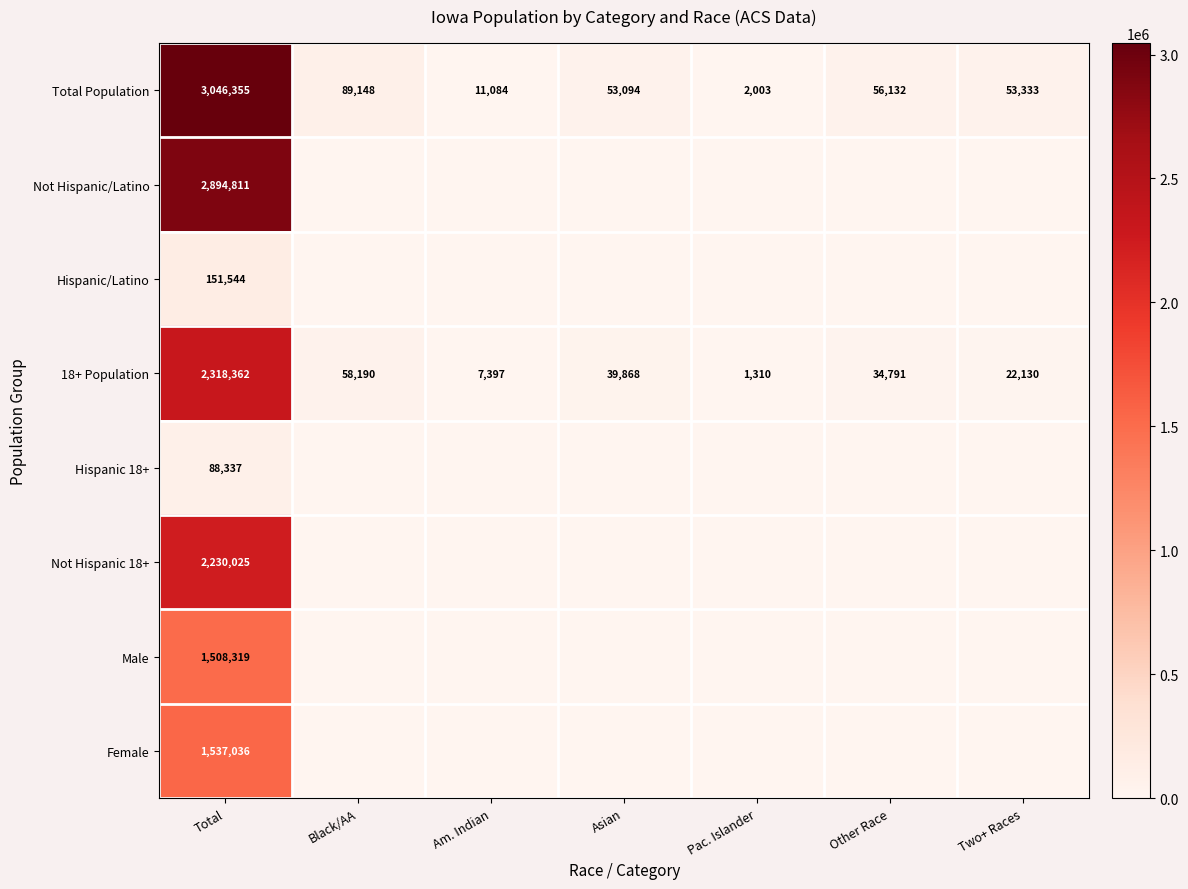

Which has a higher value, Other Race or Black/AA?

Black/AA